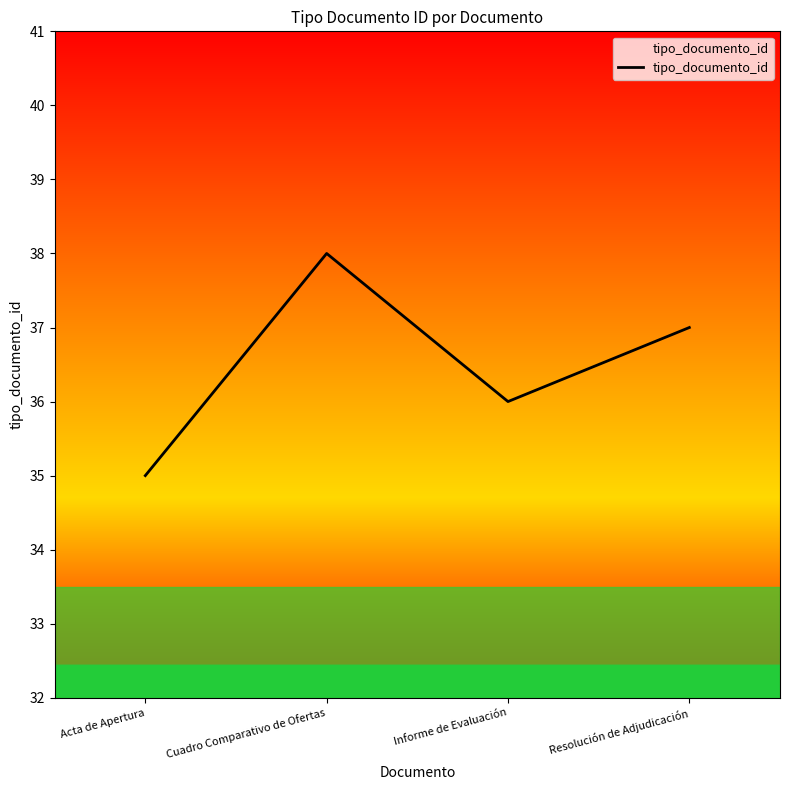

Where is the data nearest to the value 36?

Informe de Evaluación